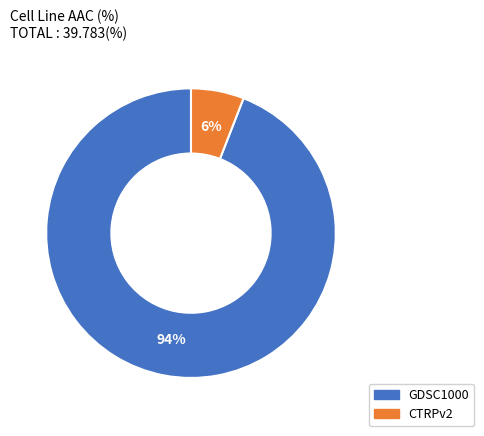

Combined, do CTRPv2 and GDSC1000 account for over 50%?

Yes